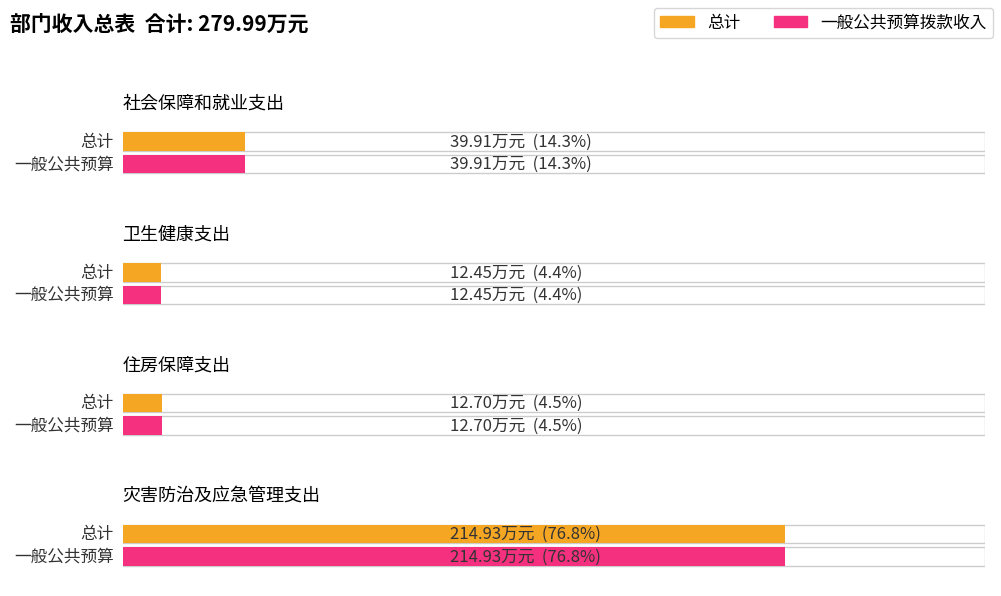

How many bars are there in each group?

2